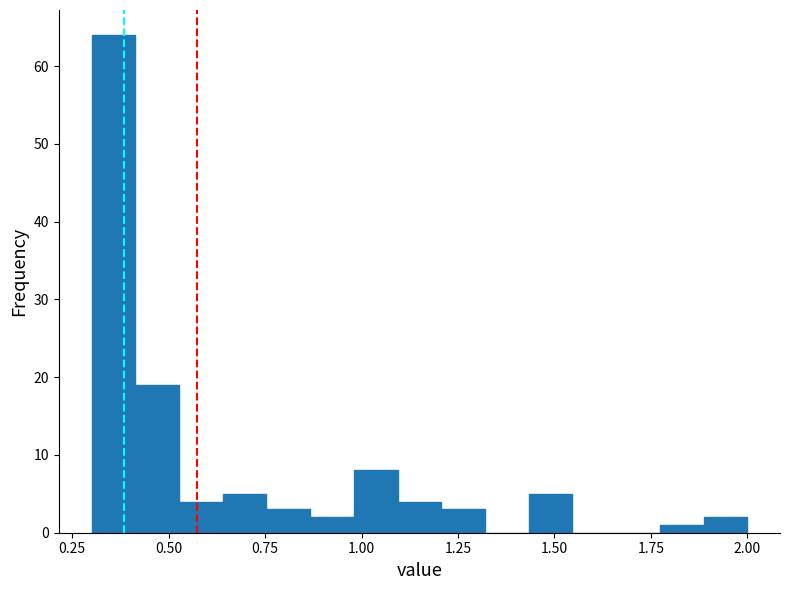

Read against the x-axis, roughly where is the centre of the tallest bar?

0.35